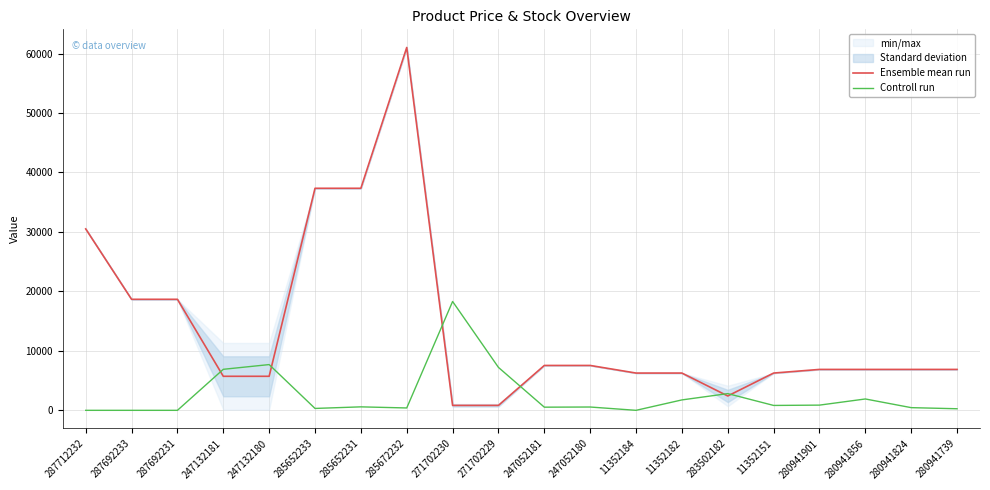

Reading left to right, extract all data points from this chart.

Ensemble mean run: 287712232=30512.3	287692233=18671.5	287692231=18671.5	247132181=5723.7	247132180=5723.7	285652233=37343.0	285652231=37343.0	285672232=61024.7	271702230=830.2	271702229=830.2	247052181=7545.9	247052180=7545.9	11352184=6266.7	11352182=6266.7	283502182=2413.7	11352151=6266.7	280941901=6879.5	280941856=6879.5	280941824=6879.5	280941739=6879.5
Controll run: 287712232=0.0	287692233=0.0	287692231=0.0	247132181=6898.4	247132180=7694.4	285652233=318.4	285652231=583.7	285672232=398.0	271702230=18307.4	271702229=7216.8	247052181=530.6	247052180=557.2	11352184=0.0	11352182=1751.1	283502182=2812.4	11352151=822.5	280941901=875.6	280941856=1910.3	280941824=451.1	280941739=265.3